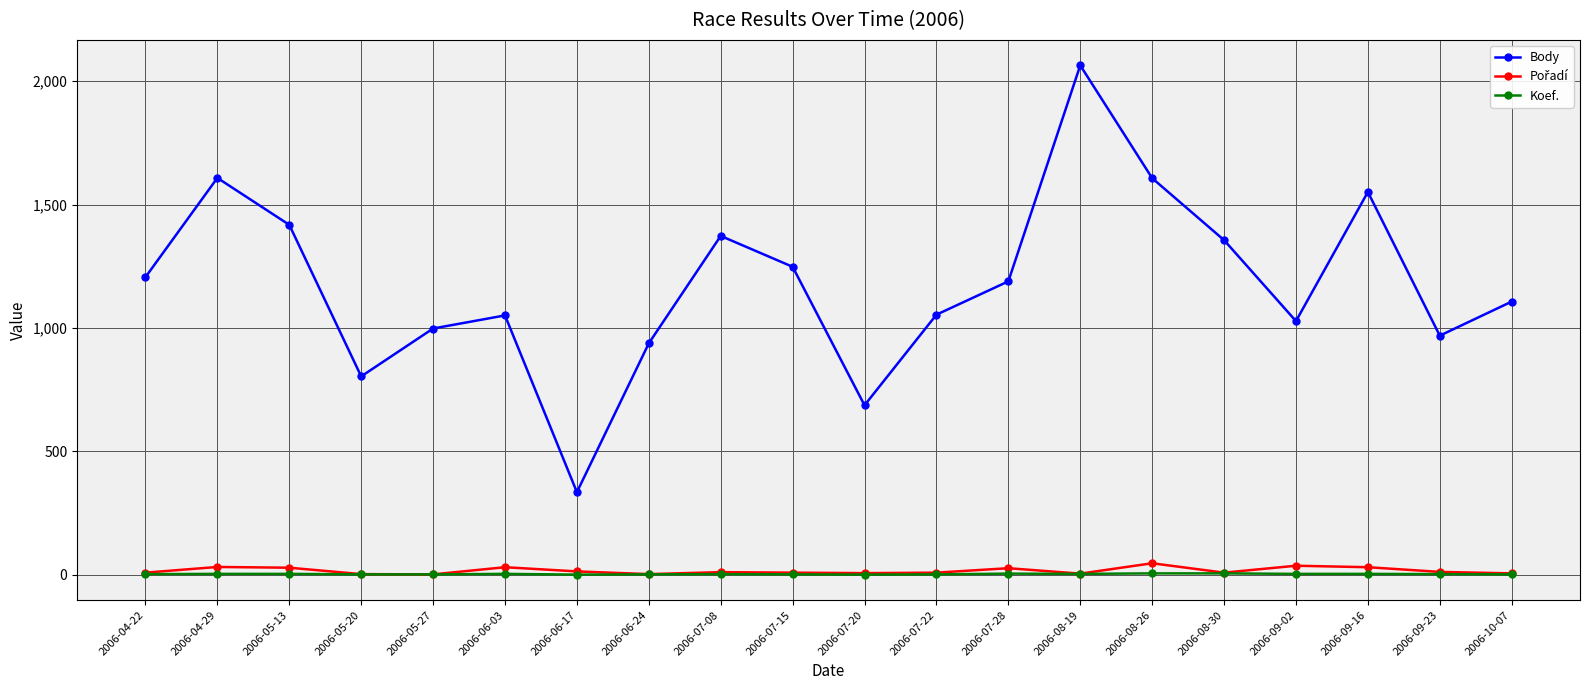

At which category does the chart reach its peak across all series?

2006-08-19